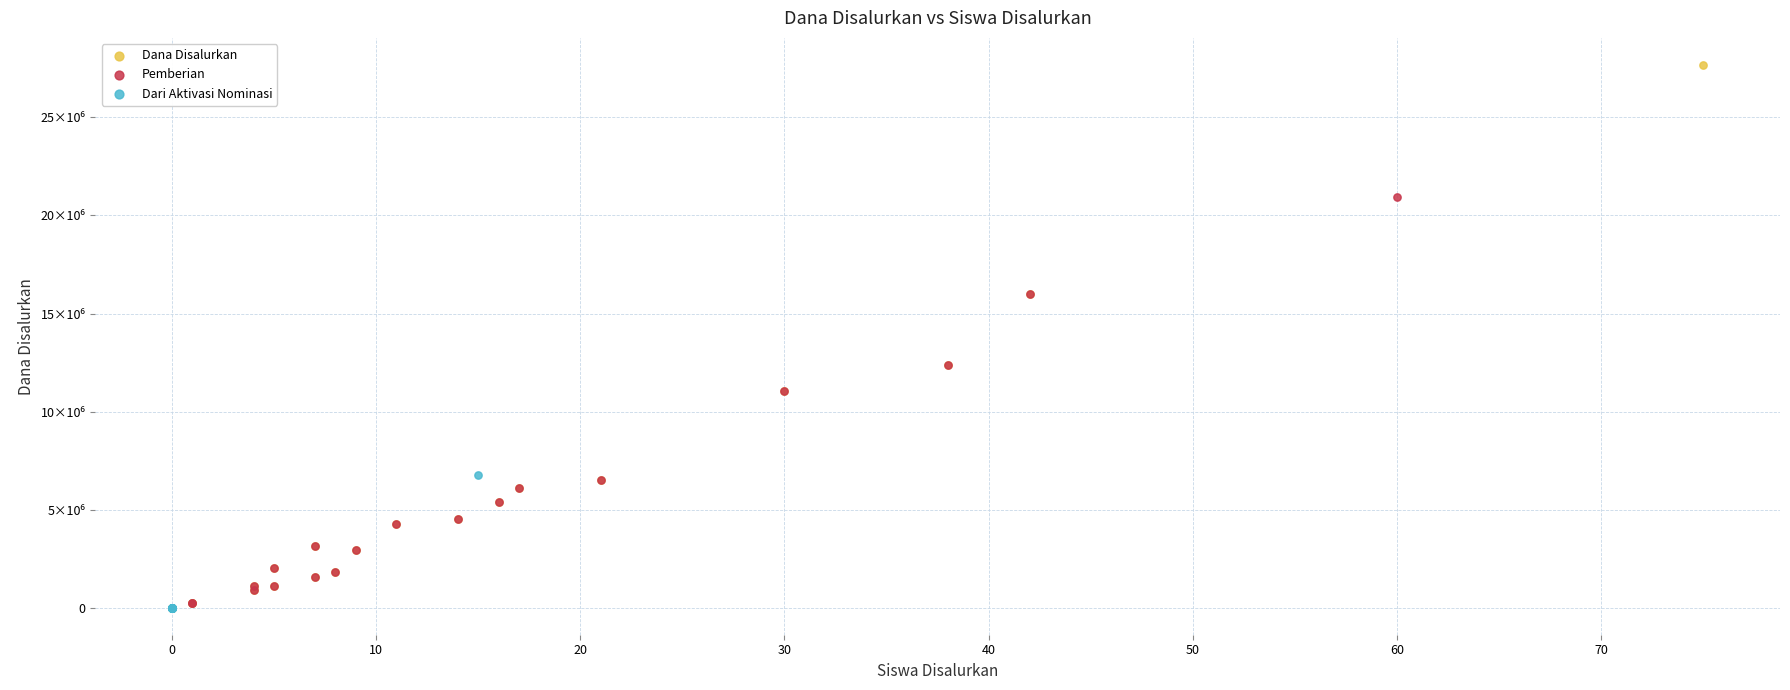

What are all the series names shown in the legend?

Dana Disalurkan, Pemberian, Dari Aktivasi Nominasi